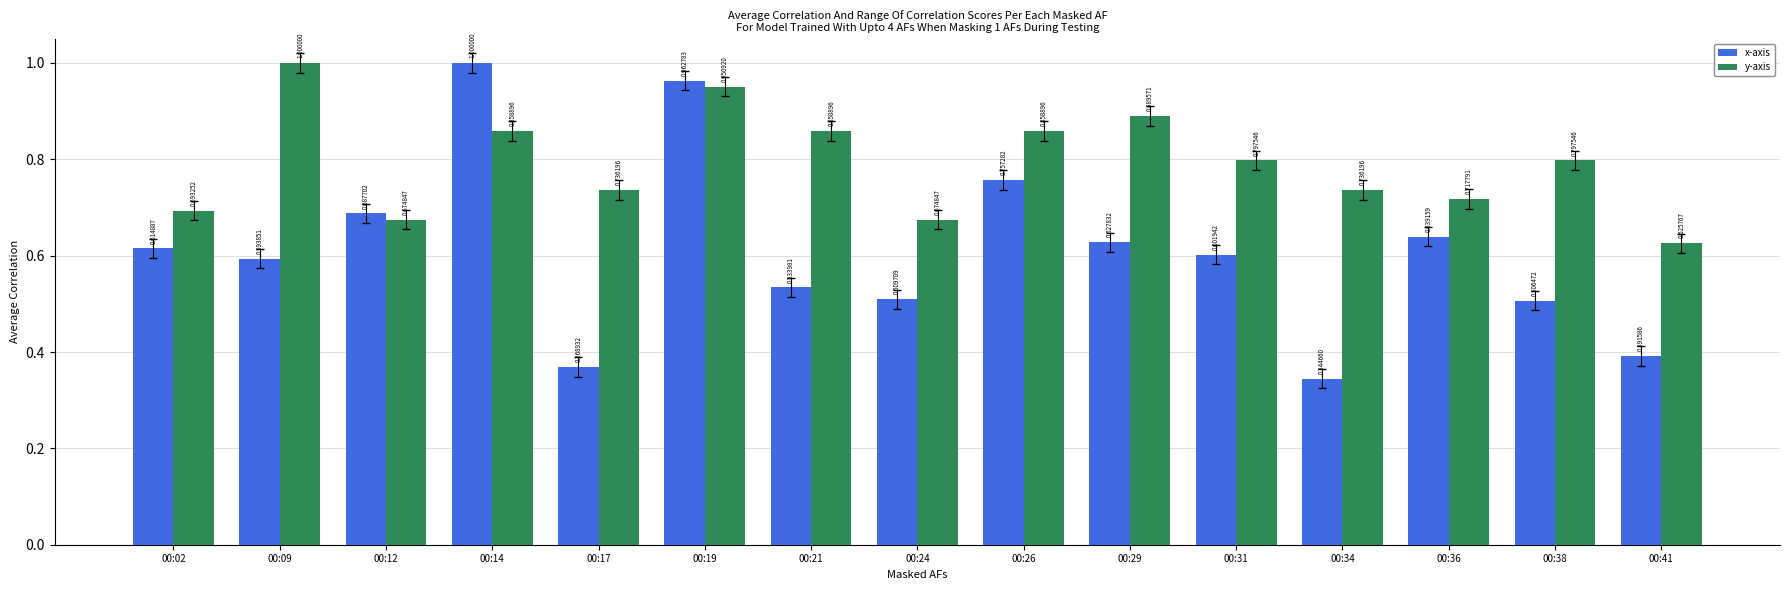

Between 00:31 and 00:41, which series saw the biggest shift?

x-axis